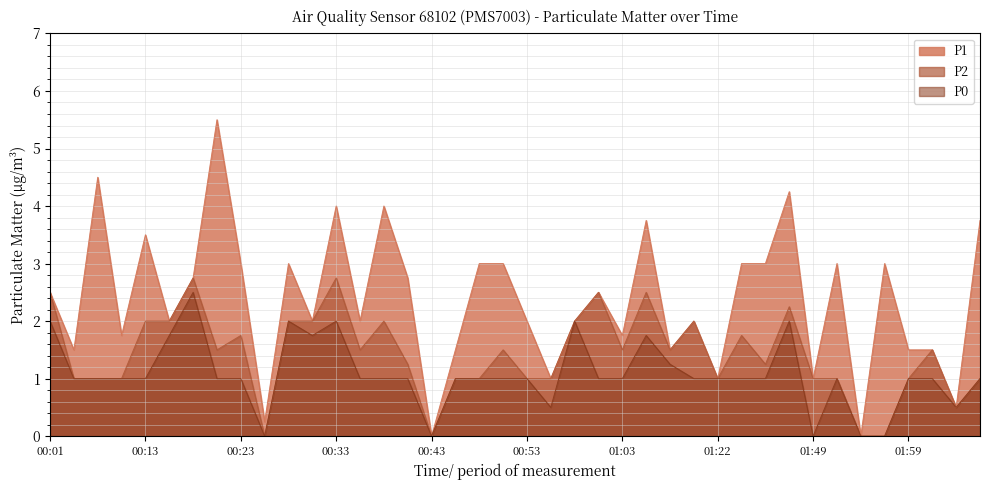

What is the sum of all P0 values?

43.0